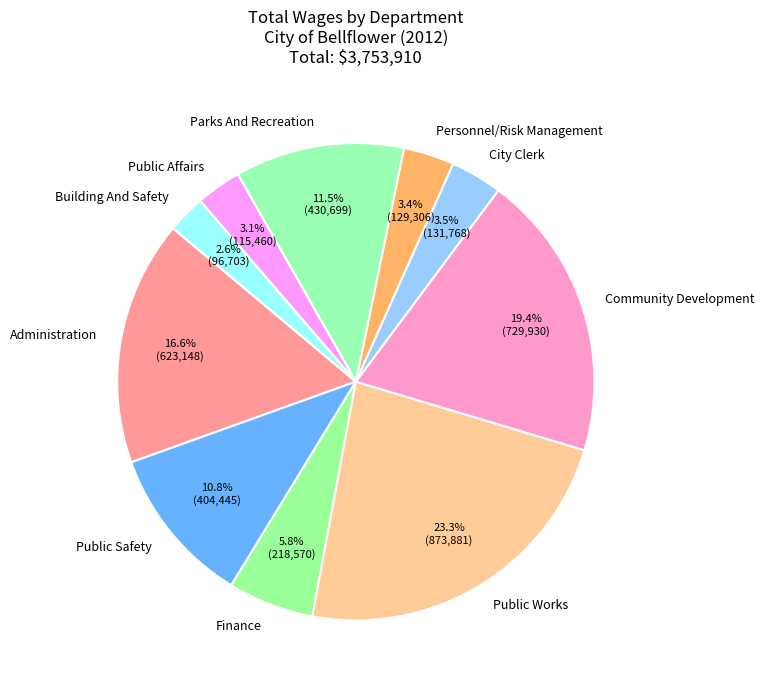

How many segments does this pie chart have?

10